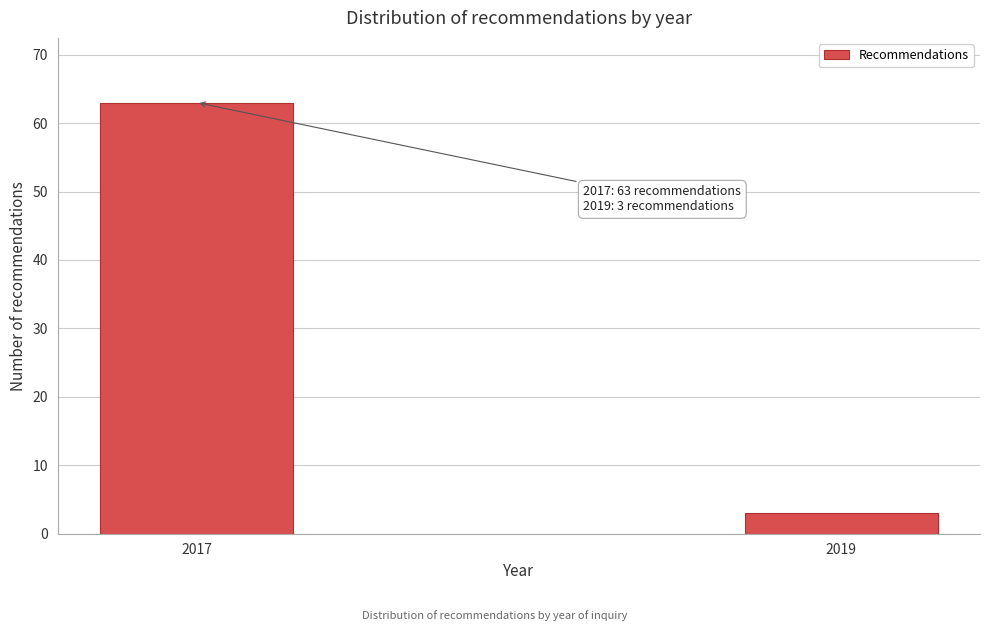

Reading left to right, extract all data points from this chart.

2017=63	2019=3